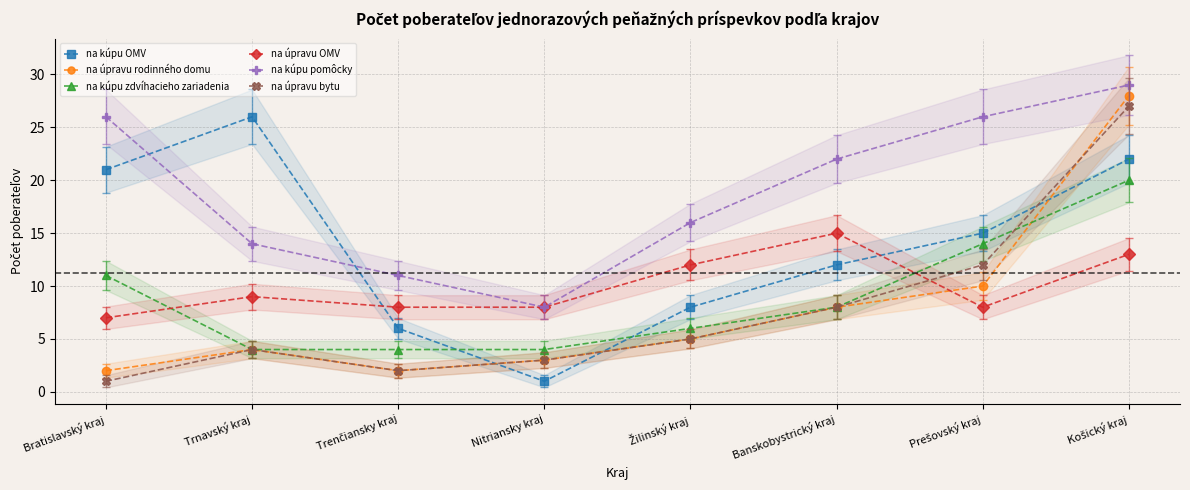

Reading left to right, what are all the values shown in this chart?

na kúpu OMV: 21	26	6	1	8	12	15	22
na úpravu rodinného domu: 2	4	2	3	5	8	10	28
na kúpu zdvíhacieho zariadenia: 11	4	4	4	6	8	14	20
na úpravu OMV: 7	9	8	8	12	15	8	13
na kúpu pomôcky: 26	14	11	8	16	22	26	29
na úpravu bytu: 1	4	2	3	5	8	12	27